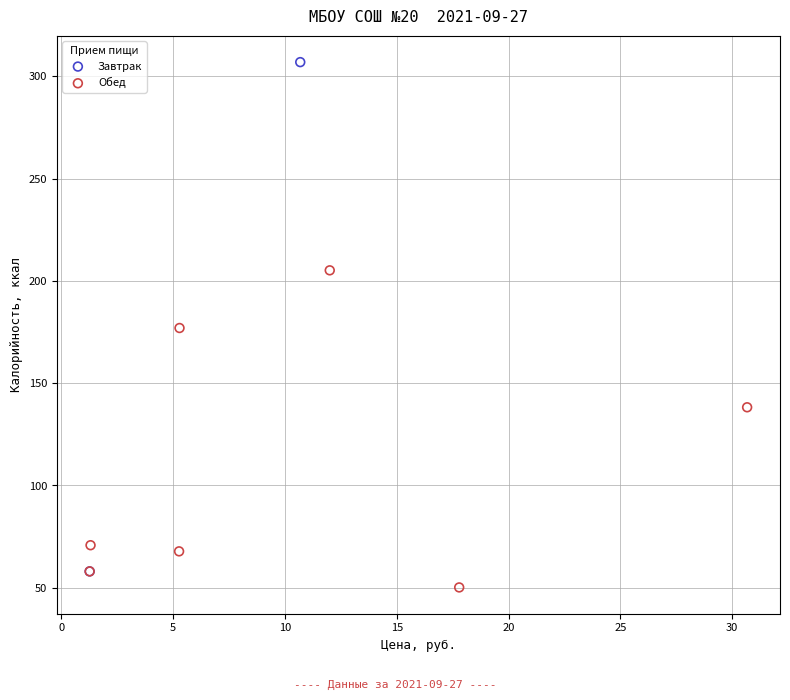

Which series reaches the maximum Y coordinate?

Завтрак